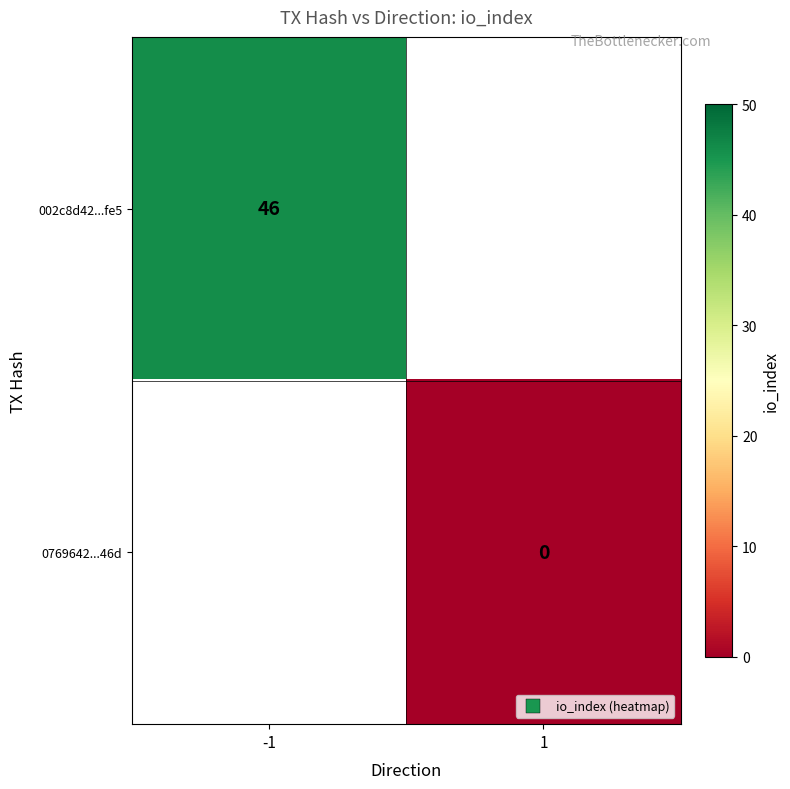

Rank the series by their average value, from highest to lowest.

002c8d42...fe5, 0769642...46d